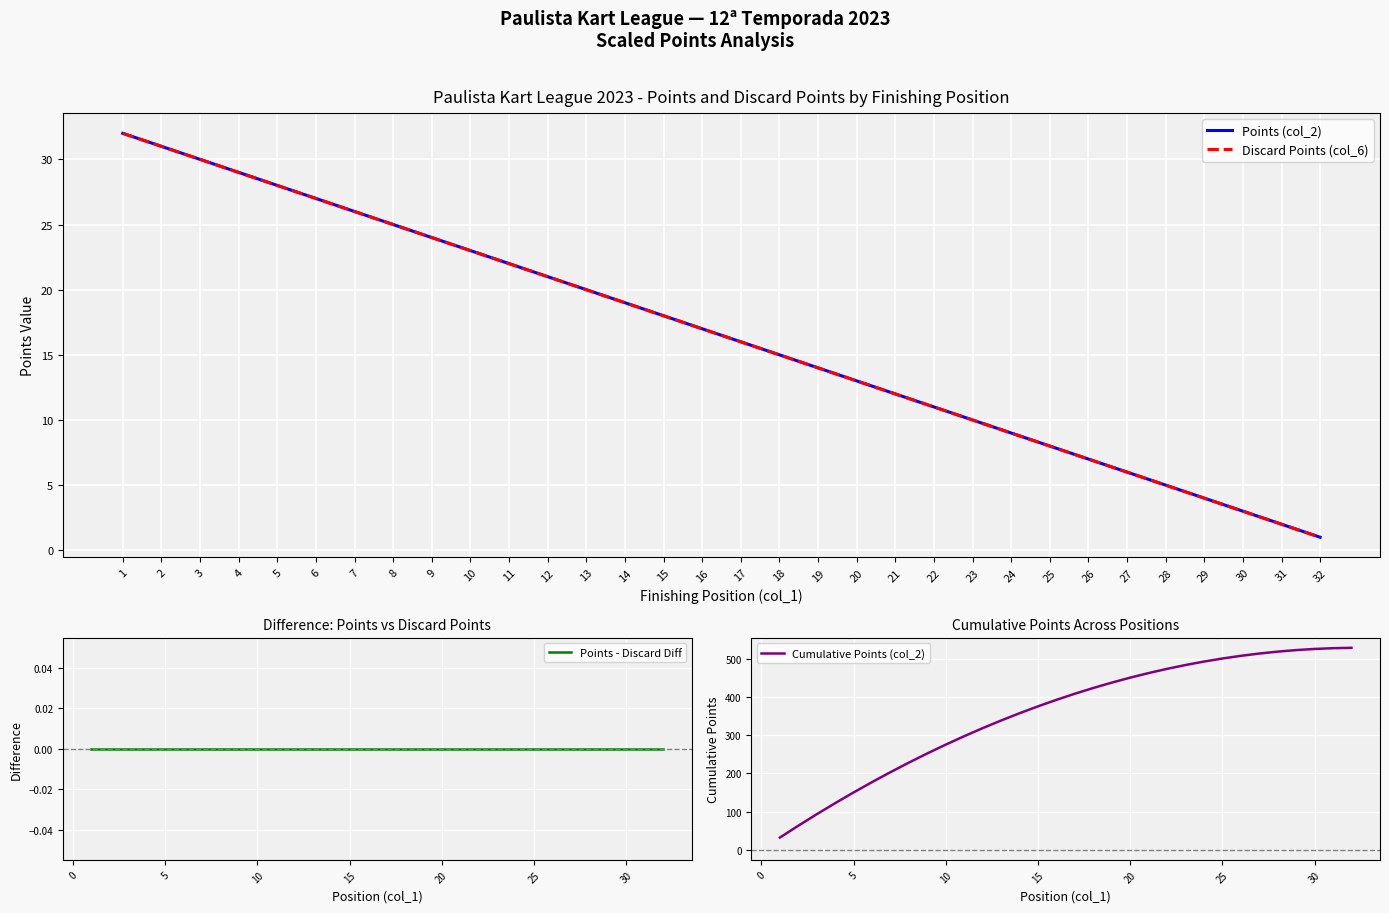

What is the lowest value of the Cumulative Points (col_2) series?

32.0